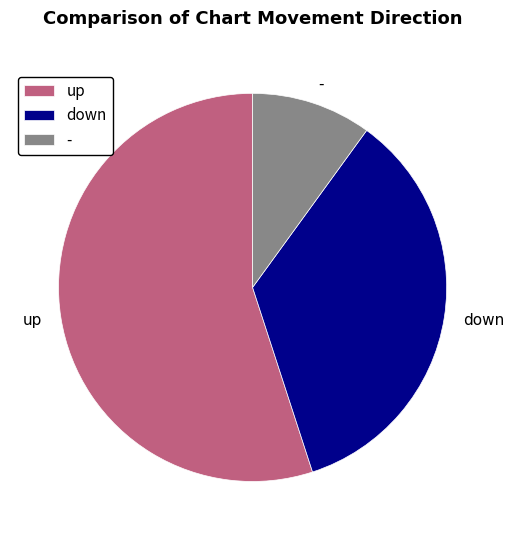

Is the sum of - and up greater than half?

Yes